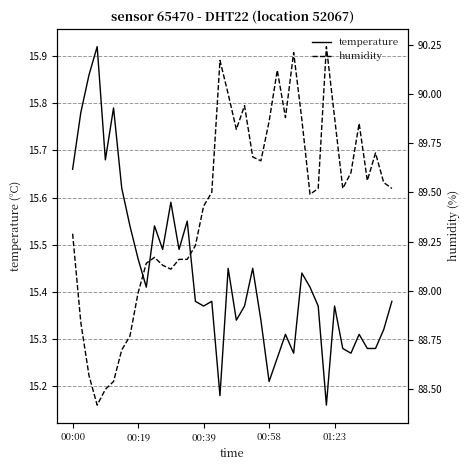

Between 19 and 21, which series saw the biggest shift?

temperature